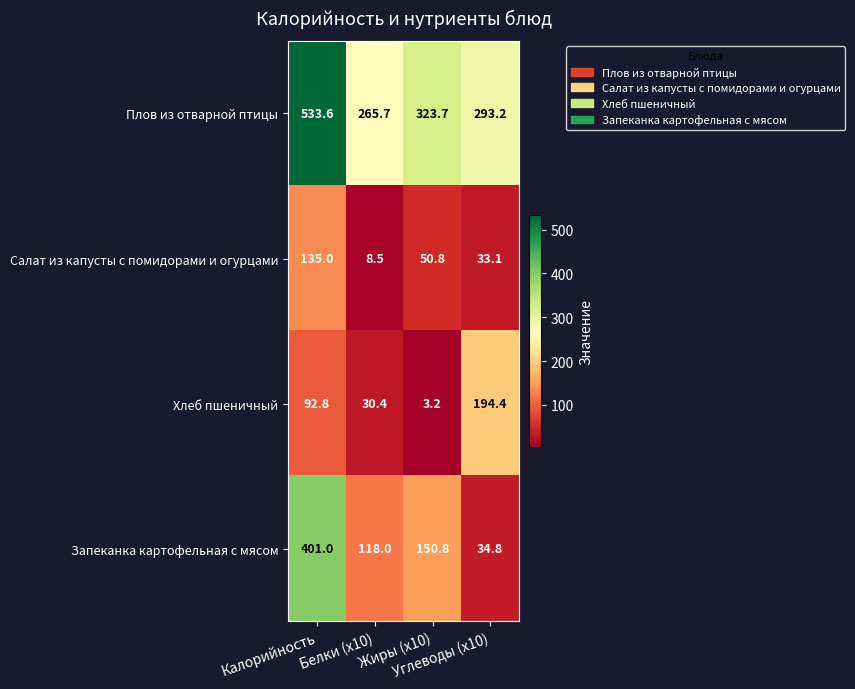

Which series has the widest spread of values?

Запеканка картофельная с мясом